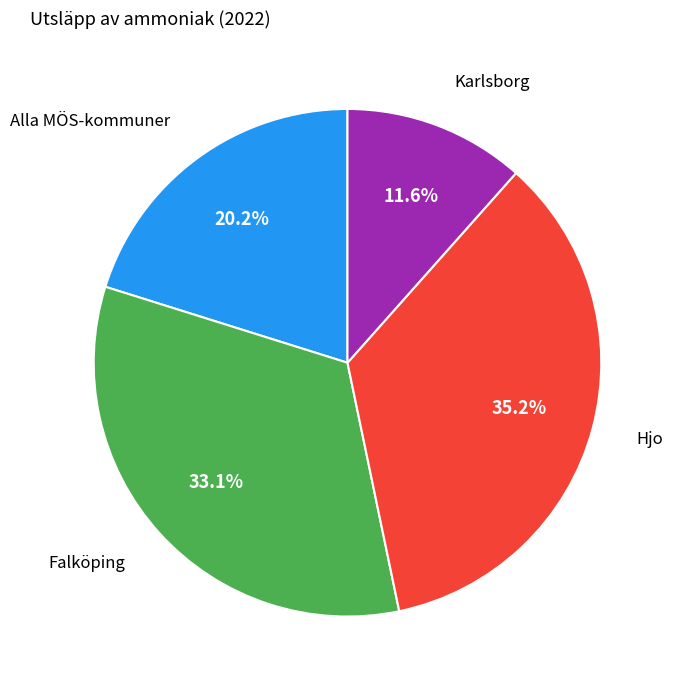

Rank the categories by value from highest to lowest.

Hjo, Falköping, Alla MÖS-kommuner, Karlsborg